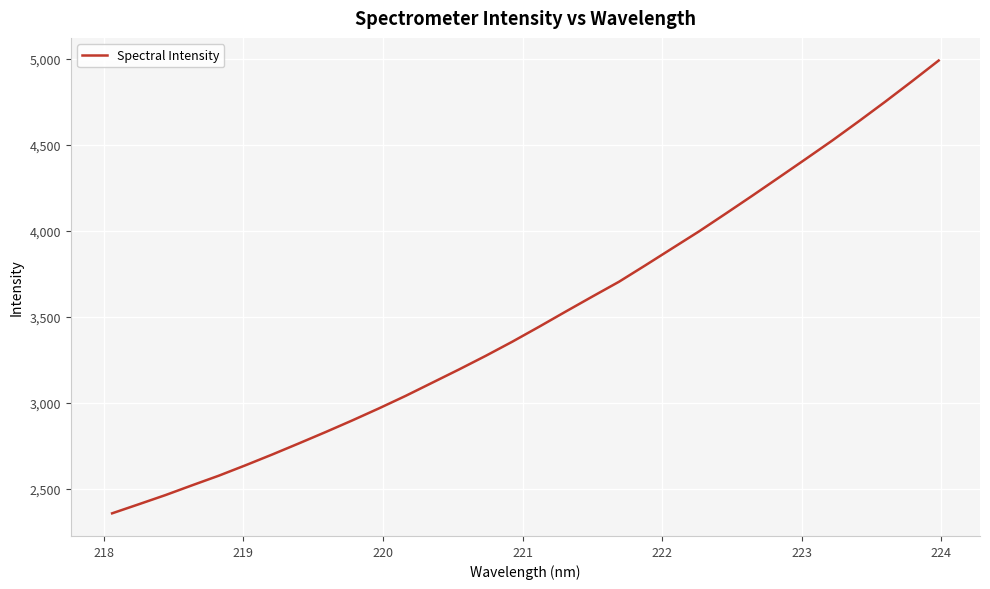

What is the smallest value displayed?

2358.8